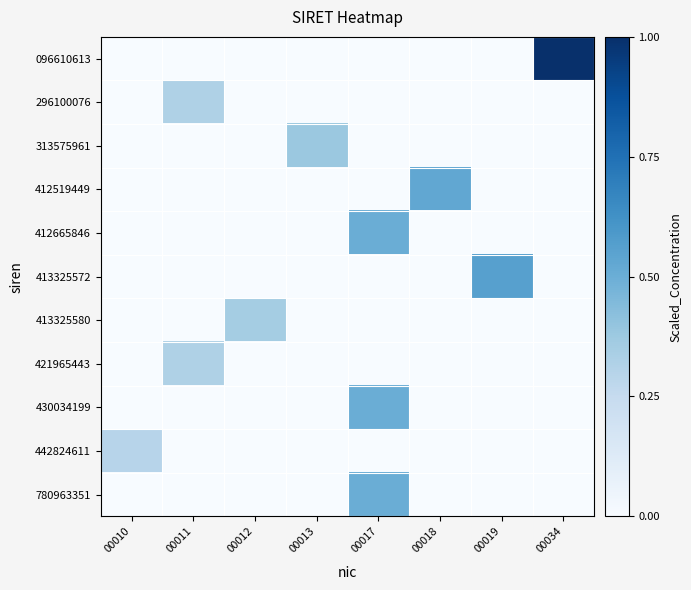

Reading left to right, transcribe all the data shown in this chart.

096610613: 00010=0.0	00011=0.0	00012=0.0	00013=0.0	00017=0.0	00018=0.0	00019=0.0	00034=1.0
296100076: 00010=0.0	00011=0.3	00012=0.0	00013=0.0	00017=0.0	00018=0.0	00019=0.0	00034=0.0
313575961: 00010=0.0	00011=0.0	00012=0.0	00013=0.4	00017=0.0	00018=0.0	00019=0.0	00034=0.0
412519449: 00010=0.0	00011=0.0	00012=0.0	00013=0.0	00017=0.0	00018=0.5	00019=0.0	00034=0.0
412665846: 00010=0.0	00011=0.0	00012=0.0	00013=0.0	00017=0.5	00018=0.0	00019=0.0	00034=0.0
413325572: 00010=0.0	00011=0.0	00012=0.0	00013=0.0	00017=0.0	00018=0.0	00019=0.6	00034=0.0
413325580: 00010=0.0	00011=0.0	00012=0.4	00013=0.0	00017=0.0	00018=0.0	00019=0.0	00034=0.0
421965443: 00010=0.0	00011=0.3	00012=0.0	00013=0.0	00017=0.0	00018=0.0	00019=0.0	00034=0.0
430034199: 00010=0.0	00011=0.0	00012=0.0	00013=0.0	00017=0.5	00018=0.0	00019=0.0	00034=0.0
442824611: 00010=0.3	00011=0.0	00012=0.0	00013=0.0	00017=0.0	00018=0.0	00019=0.0	00034=0.0
780963351: 00010=0.0	00011=0.0	00012=0.0	00013=0.0	00017=0.5	00018=0.0	00019=0.0	00034=0.0